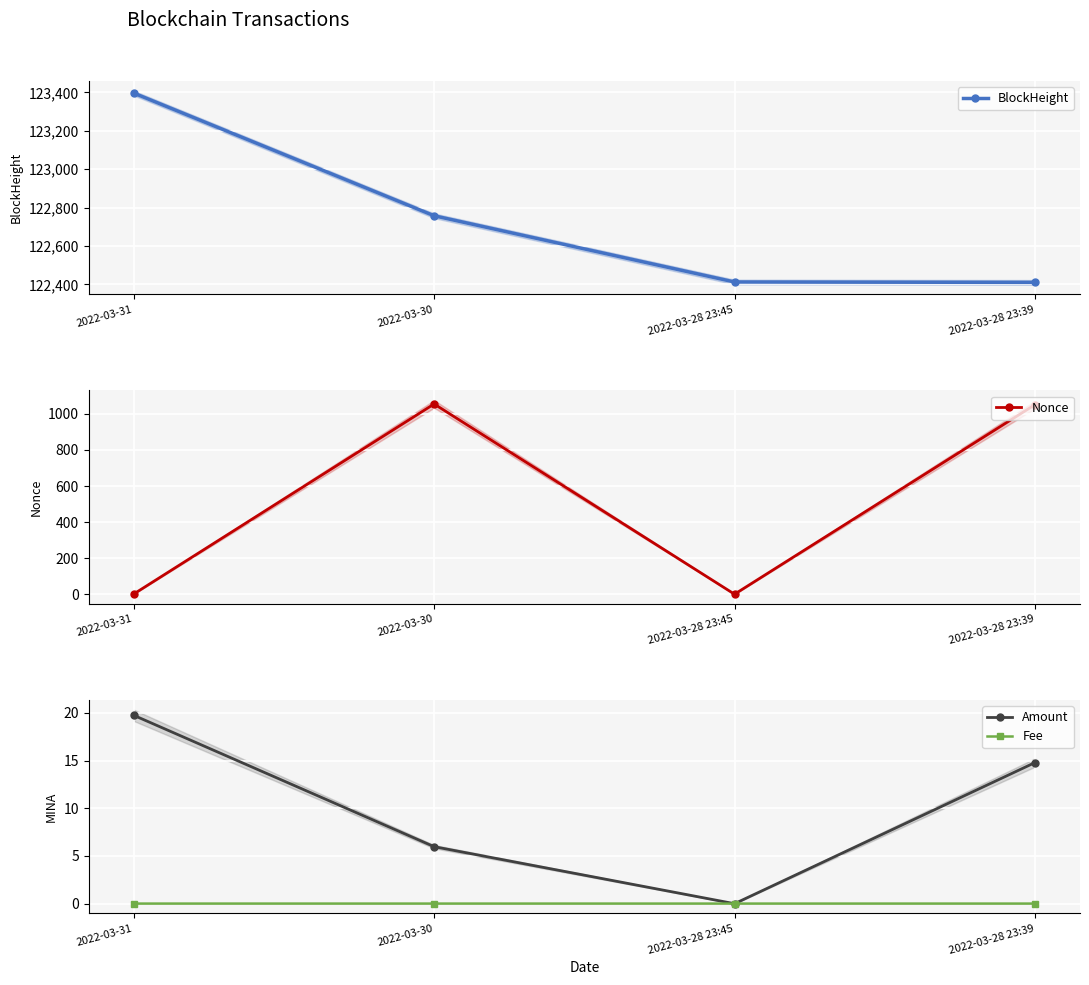

True or false: Amount and Fee cross at least once.

True